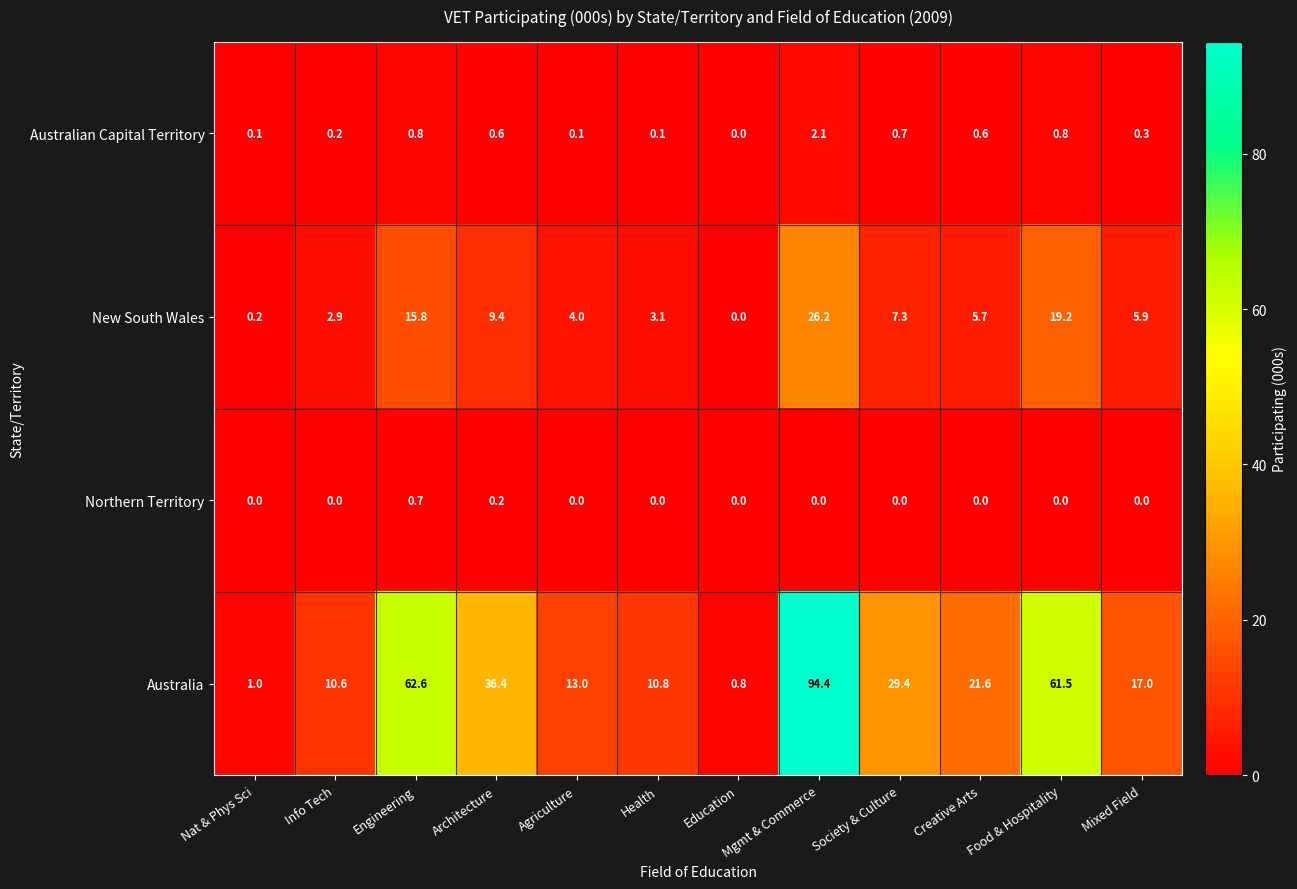

Which series has the largest total across all categories?

Australia